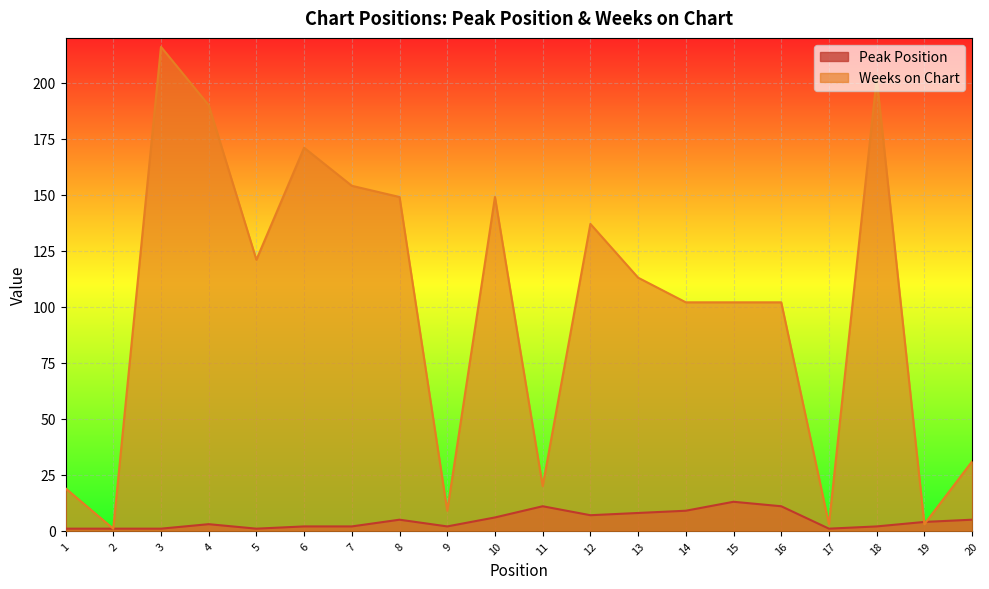

Where is the first local maximum for Weeks on Chart?

3